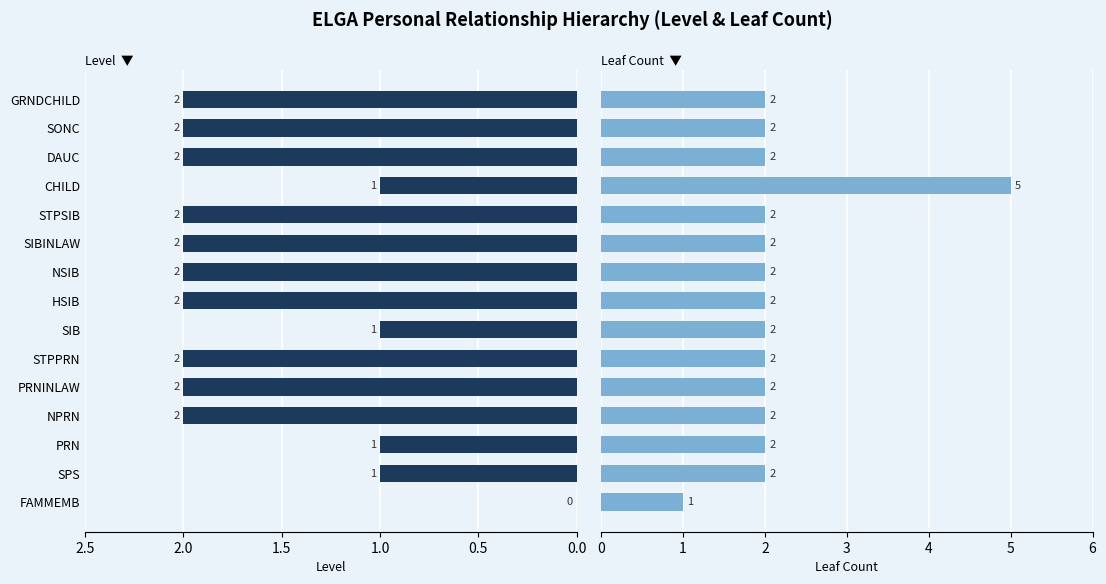

What is the approximate value of Leaf Count at STPPRN?

2